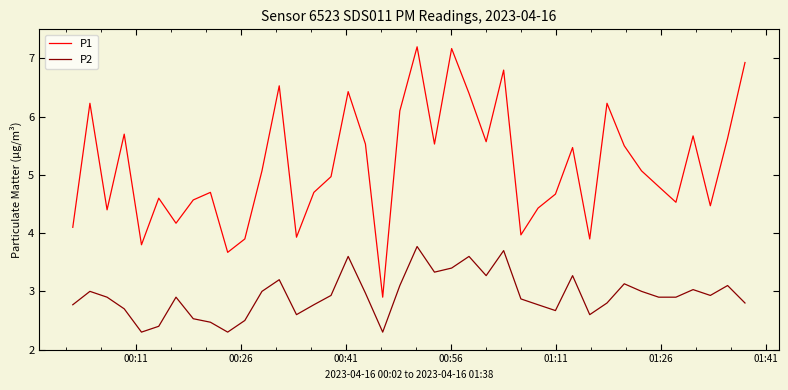

Reading left to right, transcribe all the data shown in this chart.

P1: 4.1	6.2	4.4	5.7	3.8	4.6	4.2	4.6	4.7	3.7	3.9	5.1	6.5	3.9	4.7	5.0	6.4	5.5	2.9	6.1	7.2	5.5	7.2	6.4	5.6	6.8	4.0	4.4	4.7	5.5	3.9	6.2	5.5	5.1	4.8	4.5	5.7	4.5	5.6	6.9
P2: 2.8	3.0	2.9	2.7	2.3	2.4	2.9	2.5	2.5	2.3	2.5	3.0	3.2	2.6	2.8	2.9	3.6	3.0	2.3	3.1	3.8	3.3	3.4	3.6	3.3	3.7	2.9	2.8	2.7	3.3	2.6	2.8	3.1	3.0	2.9	2.9	3.0	2.9	3.1	2.8